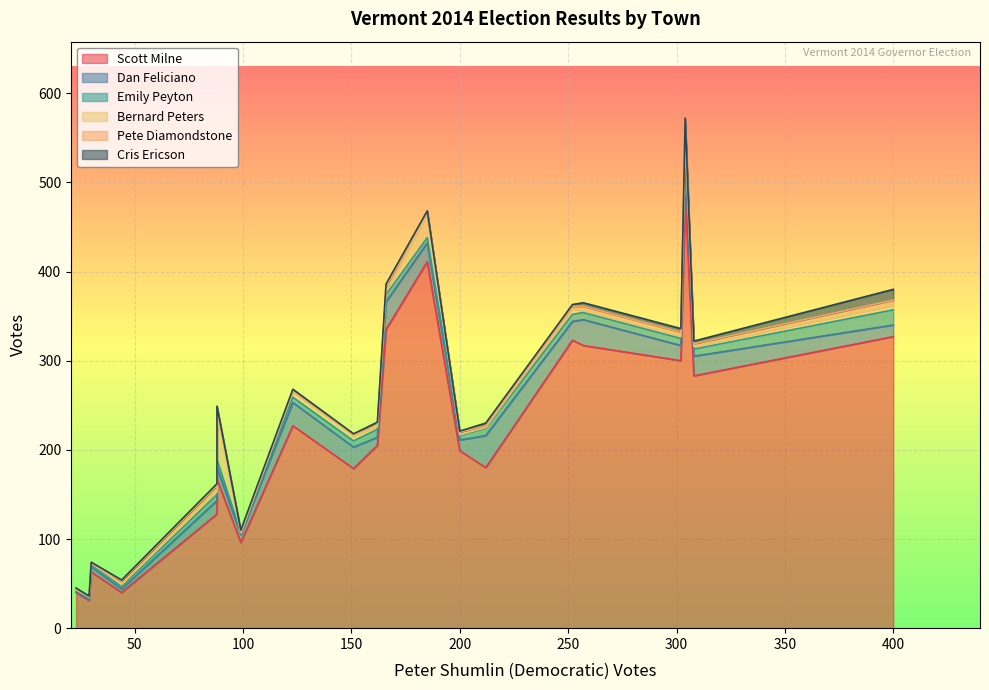

How many lines are shown in the chart?

6